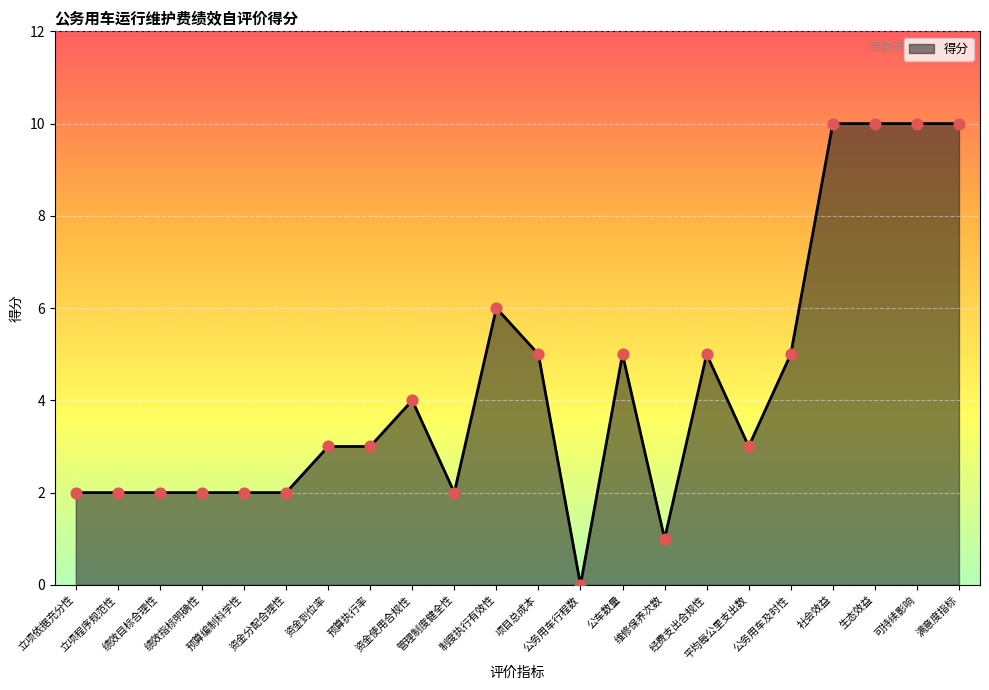

Which has a higher value, 社会效益 or 经费支出合规性?

社会效益